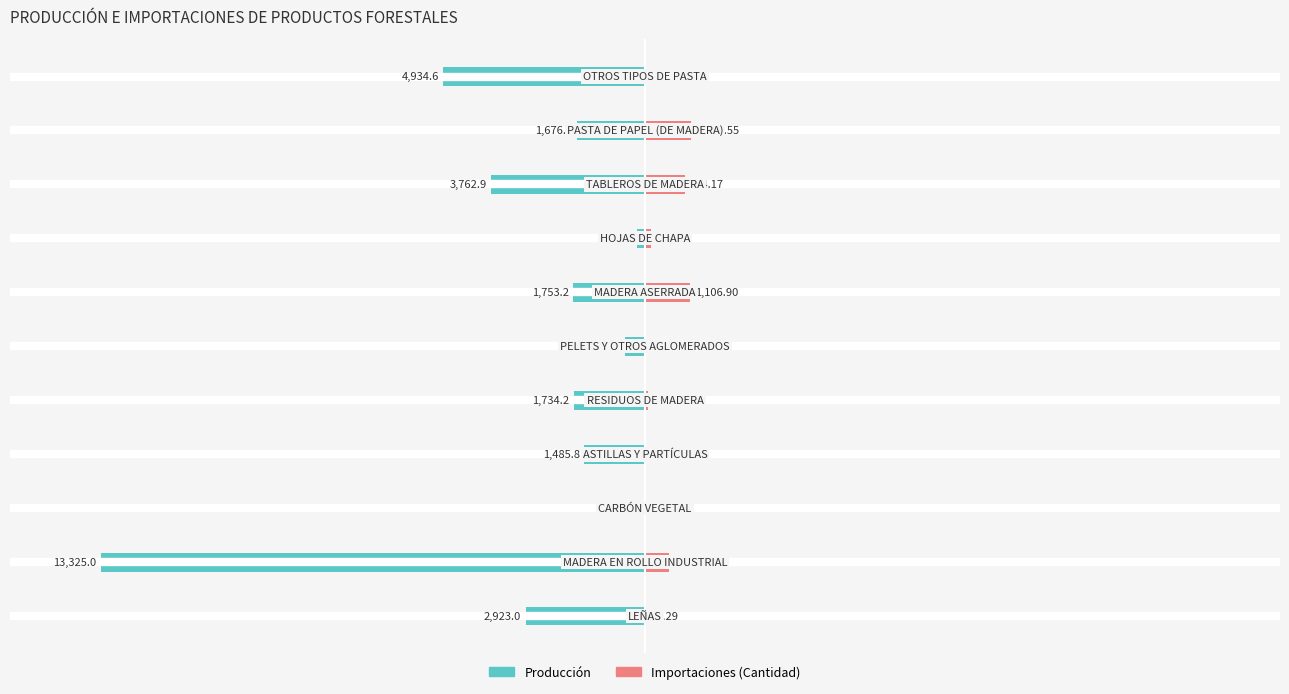

Does the chart contain stacked bars?

No